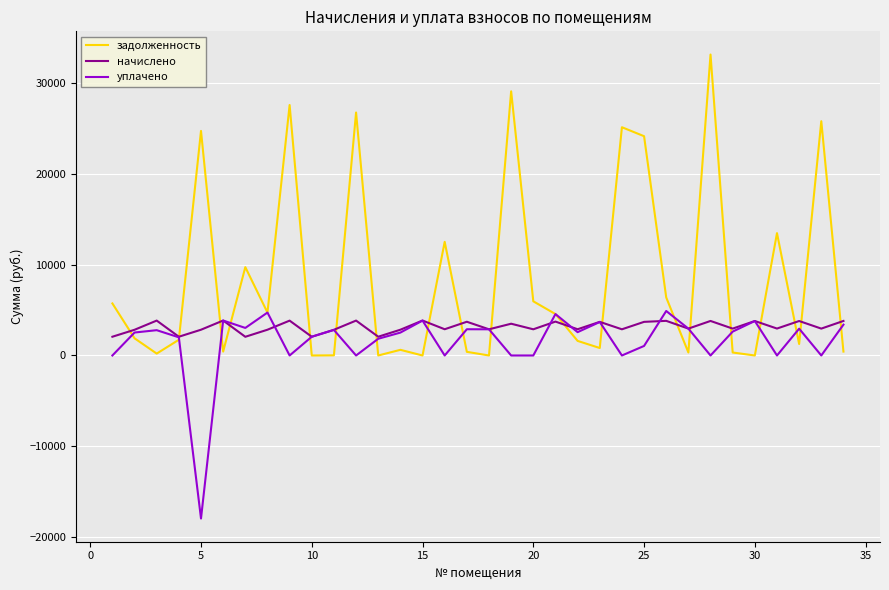

Rank the series by their average value, from lowest to highest.

уплачено, начислено, задолженность